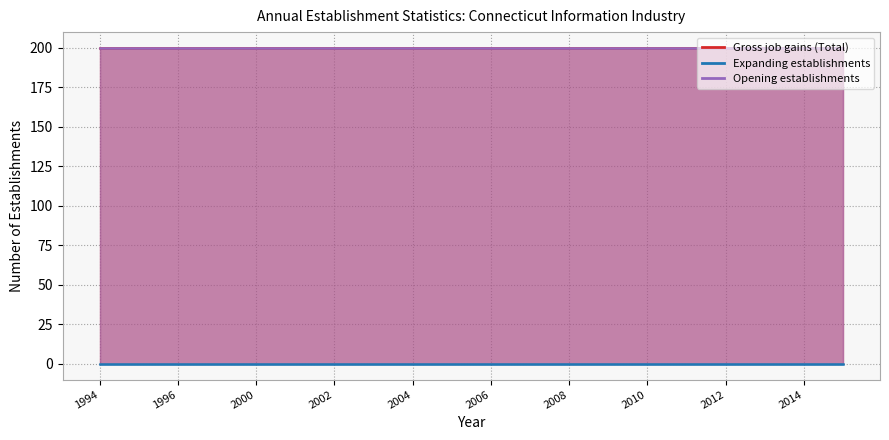

Is the value of Expanding establishments at 2009 greater than the value of Gross job gains (Total) at 2000?

No